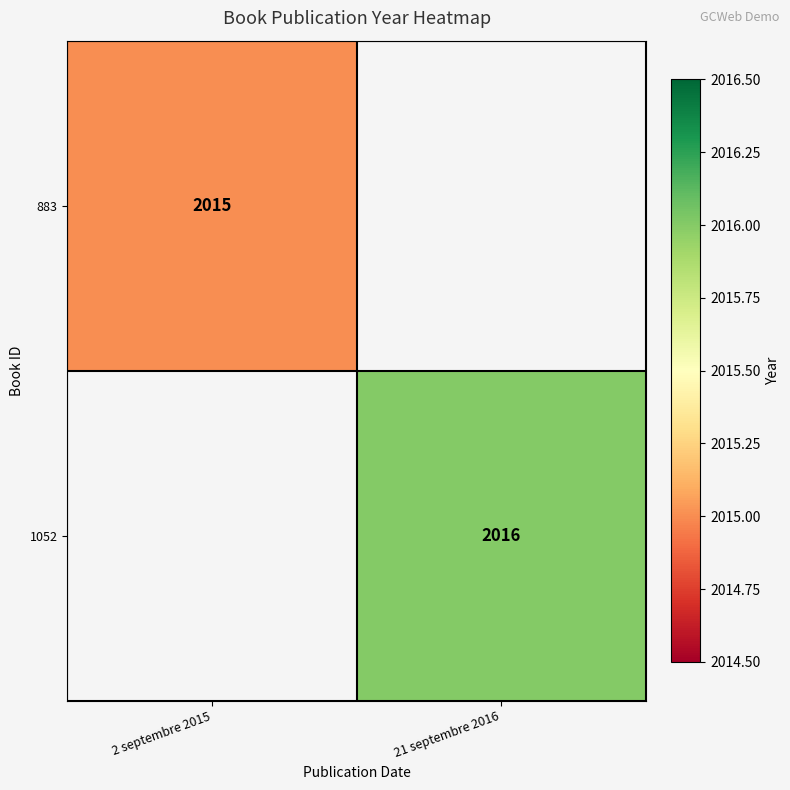

The value of 1052 at 21 septembre 2016 is 2784. True or false?

False